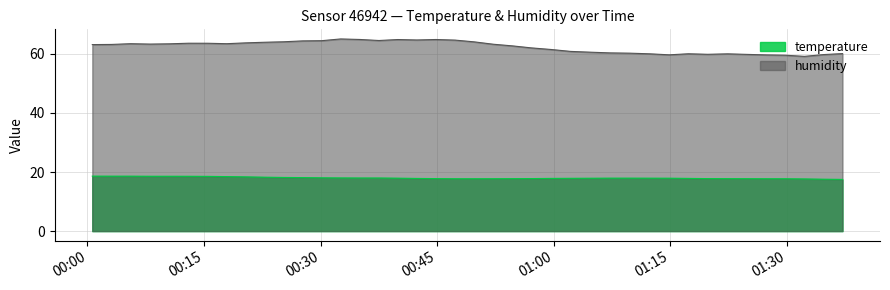

What are all the series names shown in the legend?

temperature, humidity